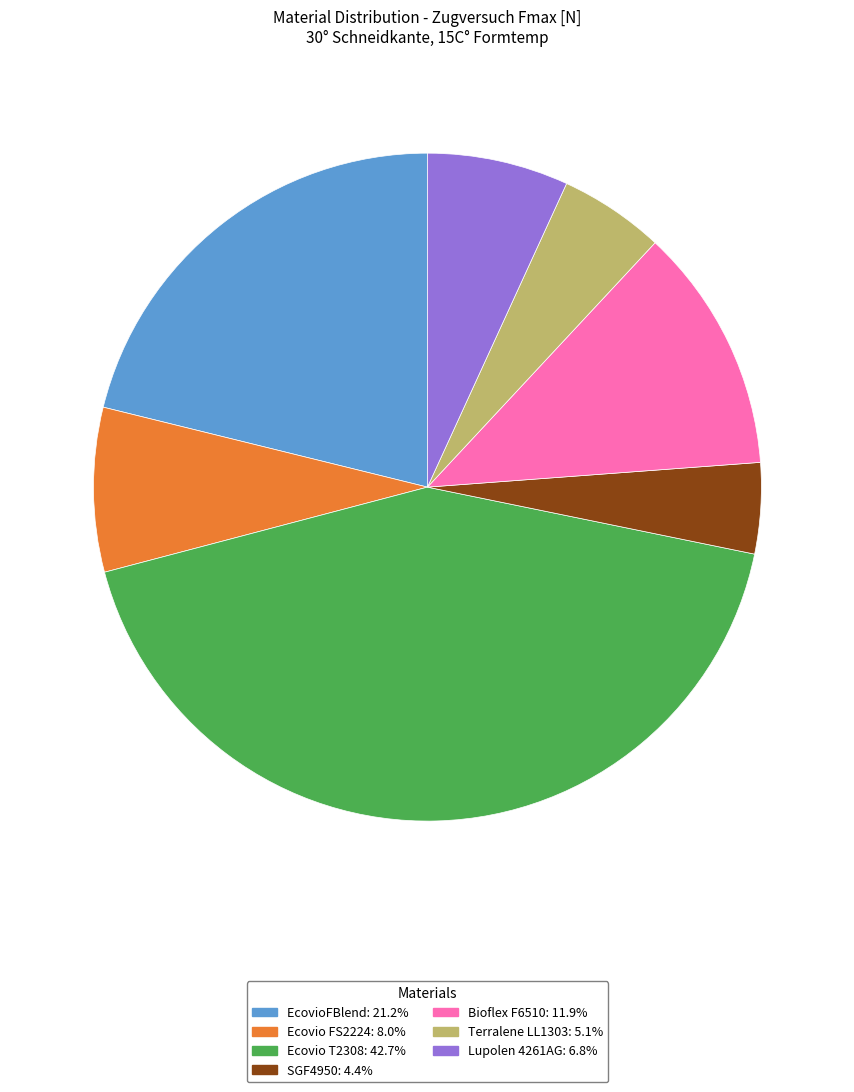

Does Bioflex F6510: 11.9% account for over 50% of the chart?

No